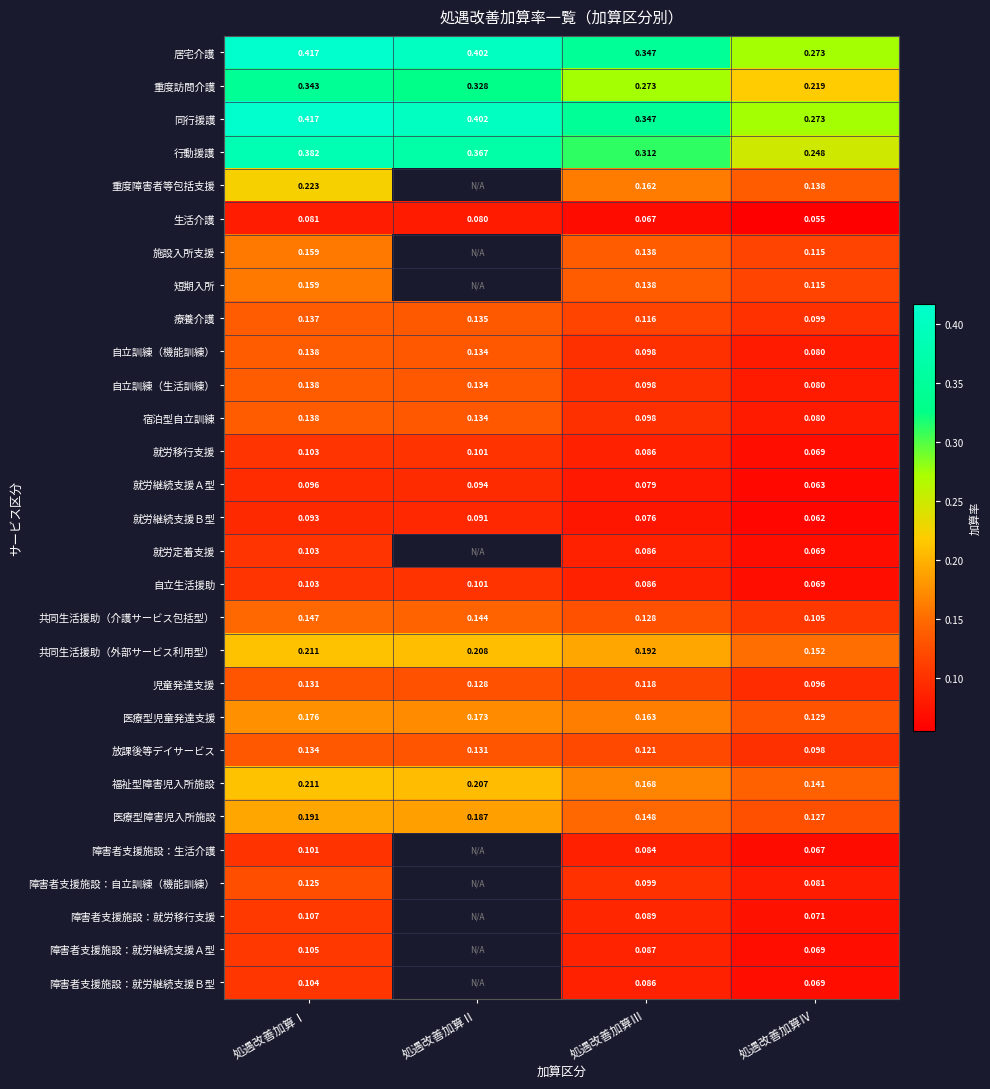

Which category has the lowest value in the 自立訓練（生活訓練） series?

処遇改善加算Ⅳ